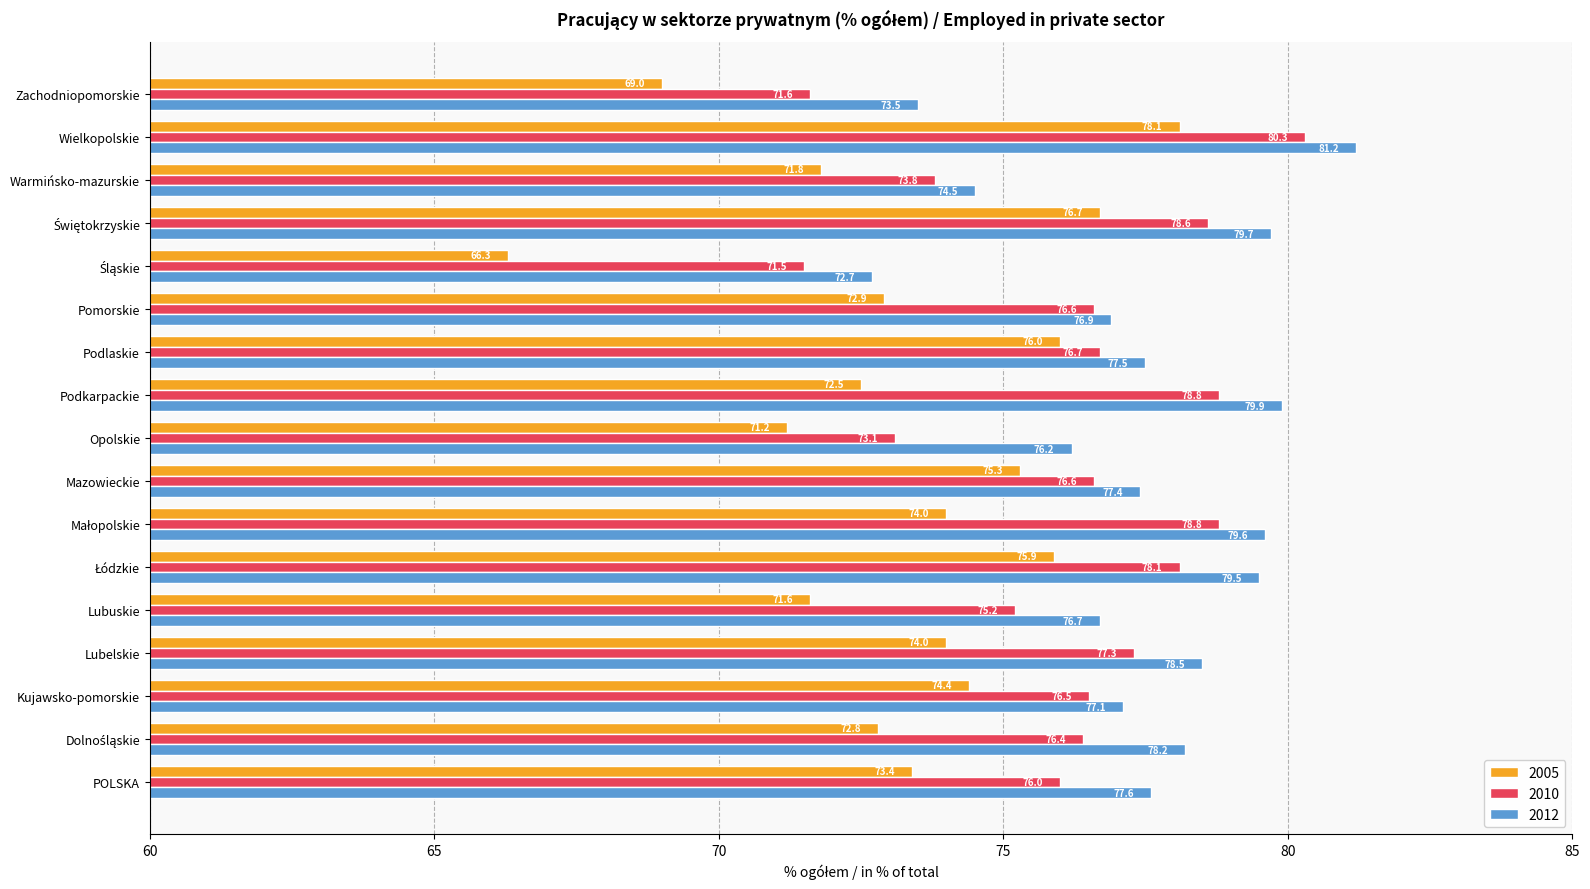

Which category has the highest value in the 2012 series?

Wielkopolskie